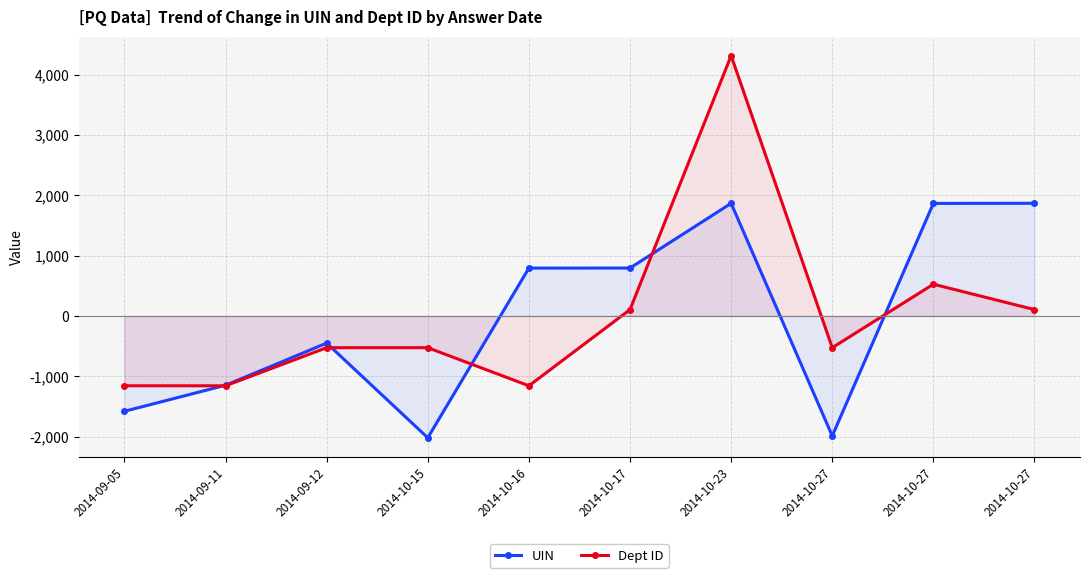

What is the sum of the Dept ID values at 2014-10-17 and 2014-10-15?

-420.8